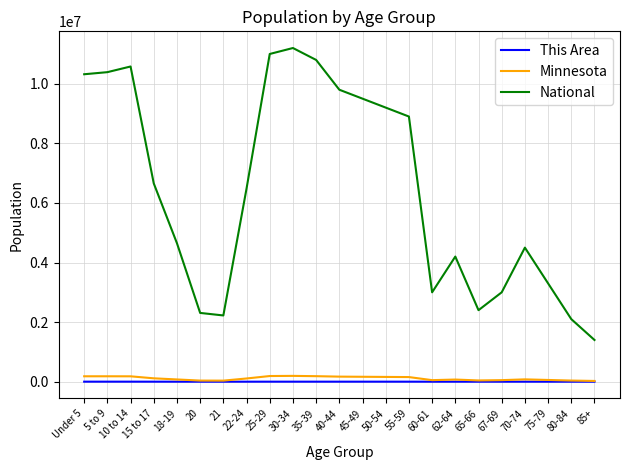

What is the difference between the highest and lowest values at Under 5?

10318513